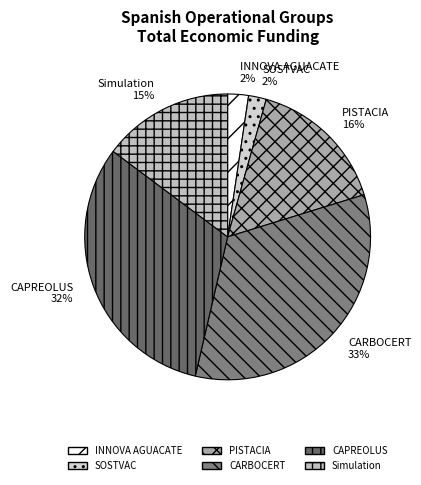

To the nearest percent, what is the average slice percentage?

17%